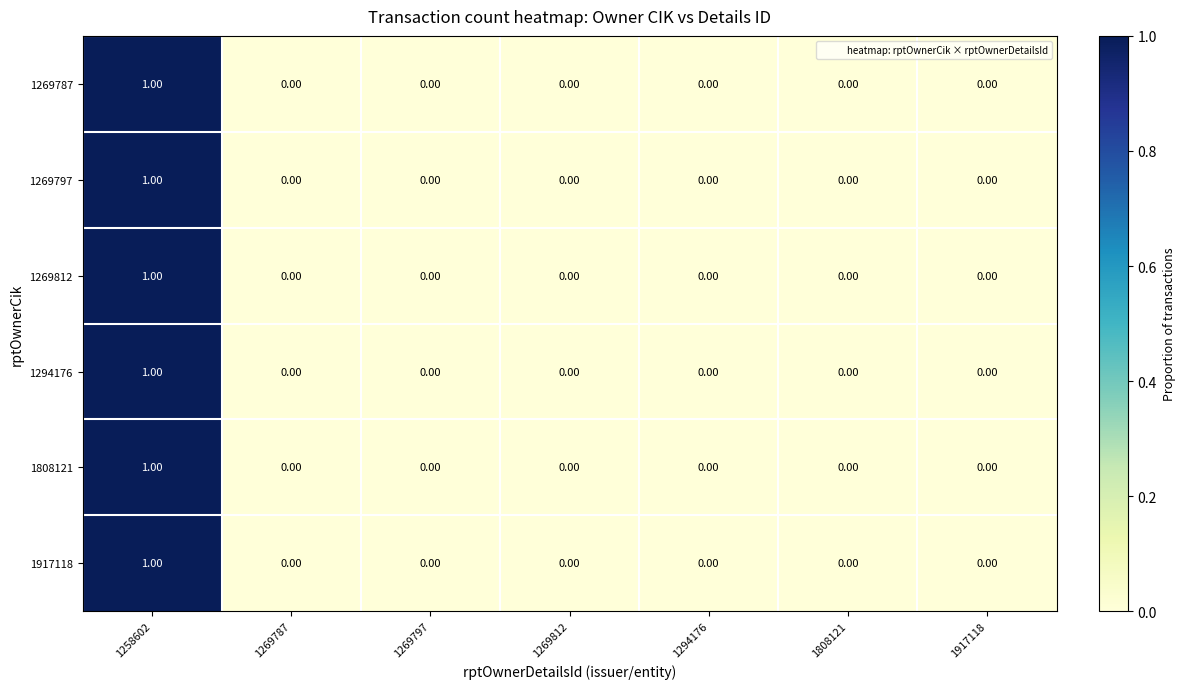

What is the total value across all series at 1258602?

6